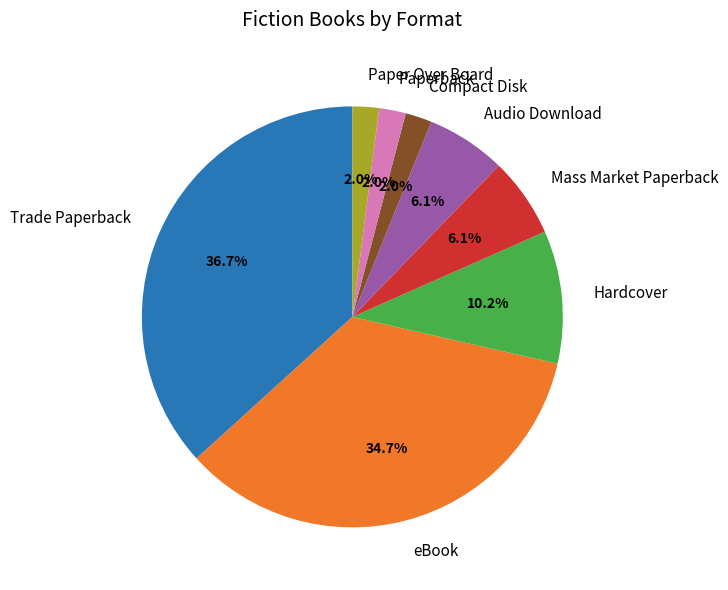

Does Compact Disk represent more than half of the total?

No